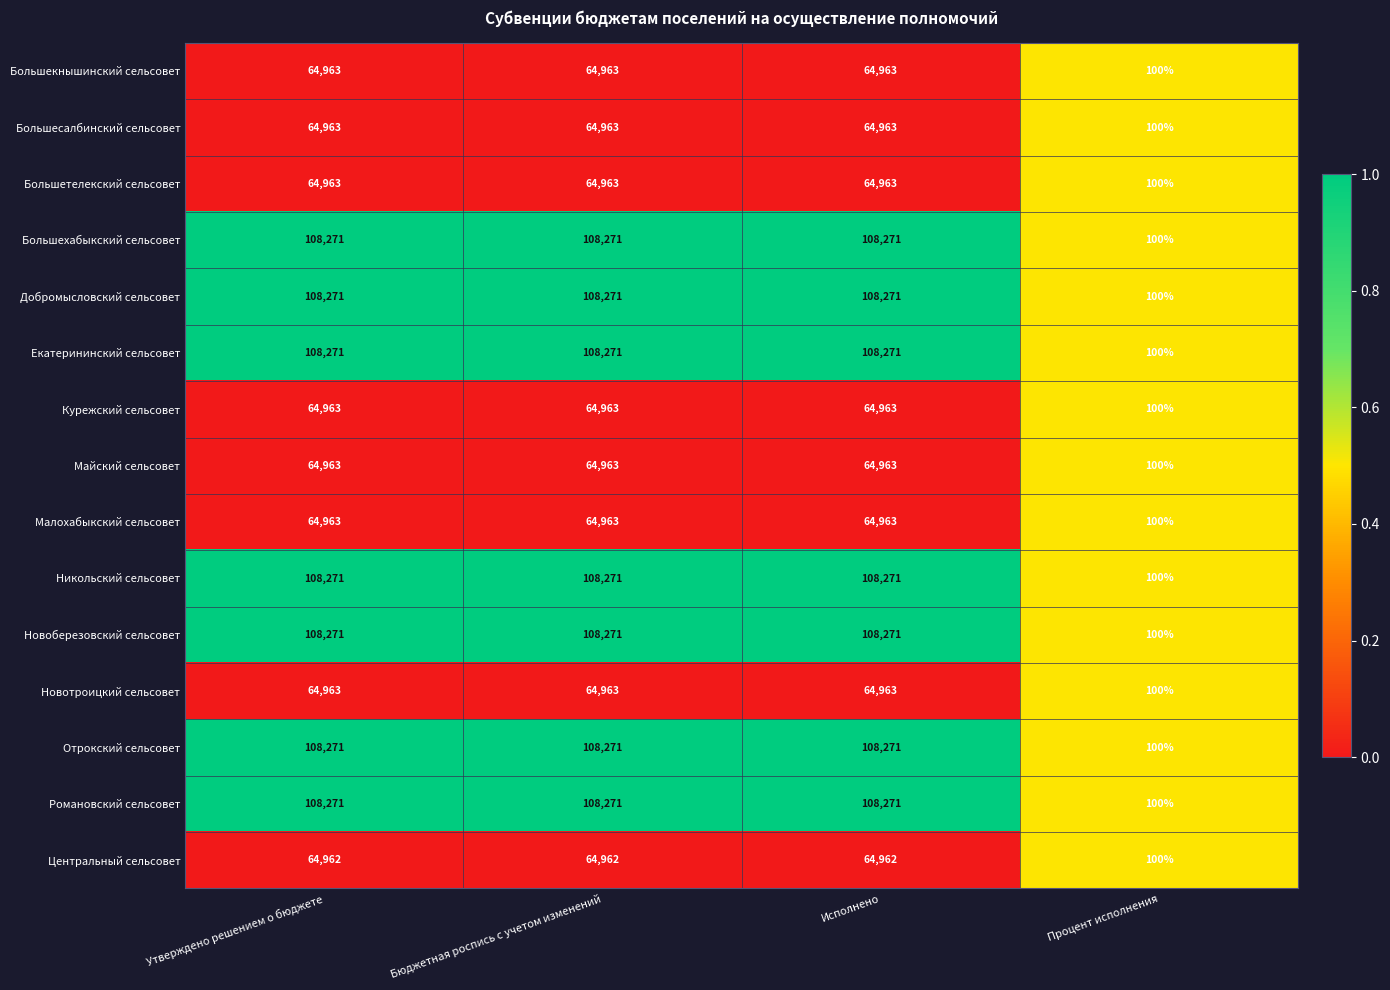

What is the smallest value displayed?

100